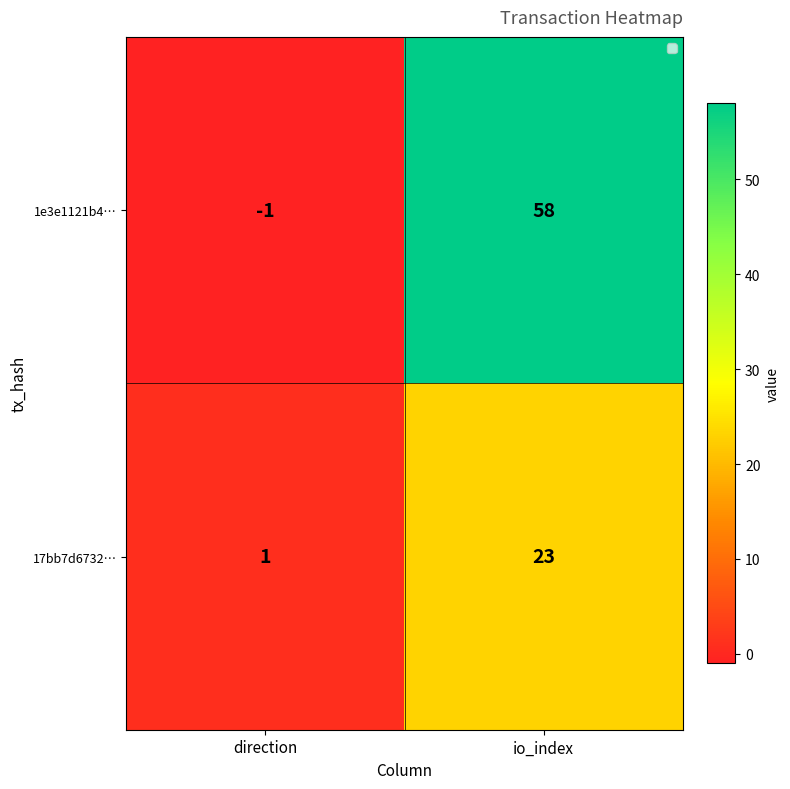

Reading left to right, what are all the values shown in this chart?

1e3e1121b4…: direction=-1	io_index=58
17bb7d6732…: direction=1	io_index=23